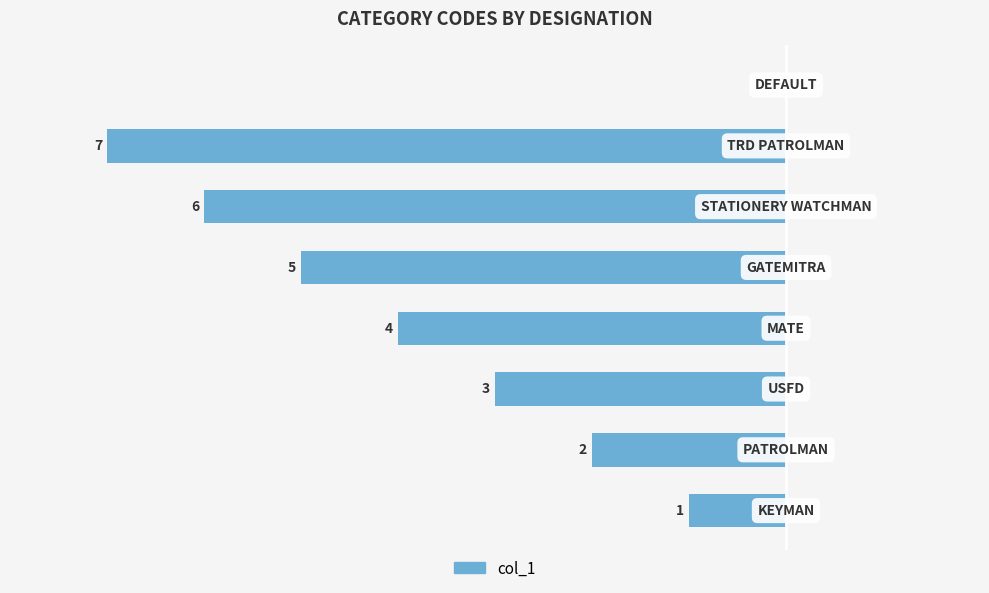

Are the bars horizontal?

Yes